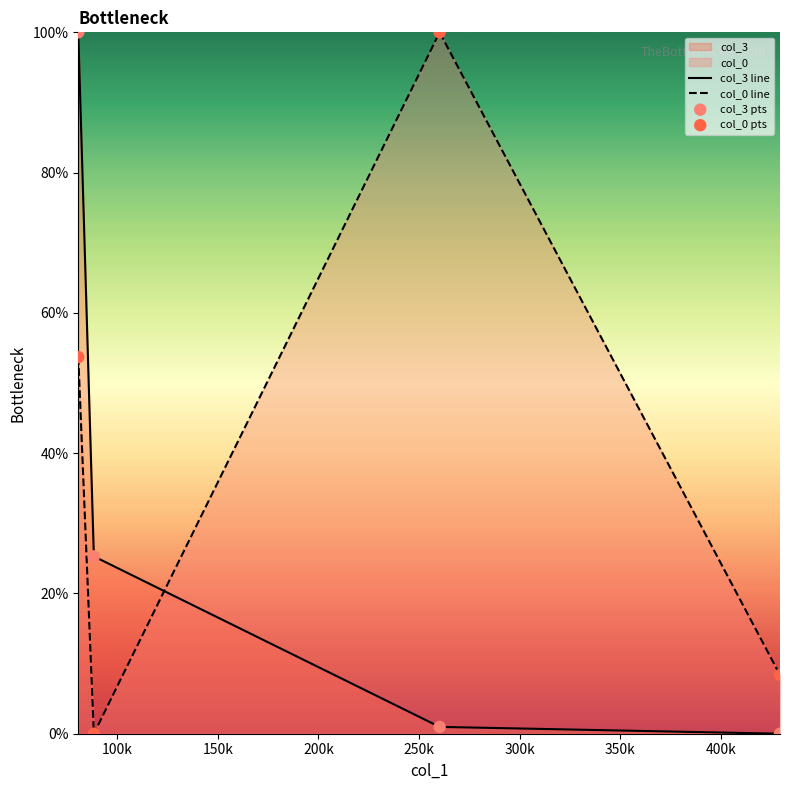

Which series has the largest total across all categories?

col_0 line